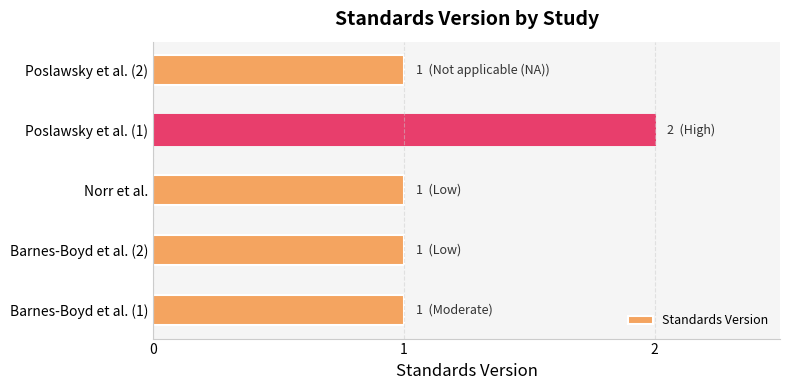

What is the ratio of the value at Poslawsky et al. (2) to the value at Poslawsky et al. (1)?

0.5